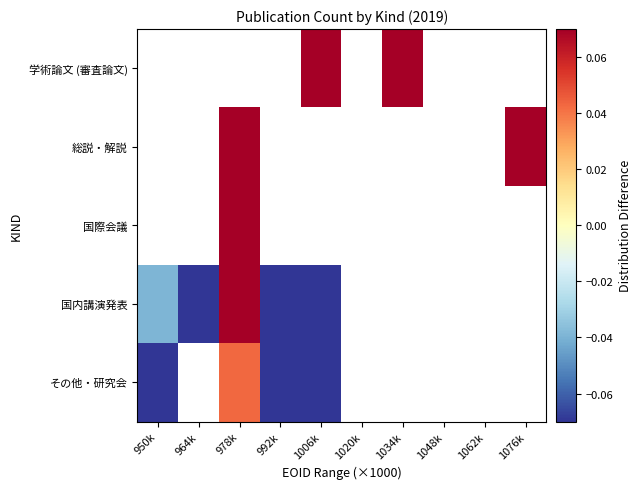

Is the value of 国内講演発表 at 950k greater than the value of 国際会議 at 978k?

No